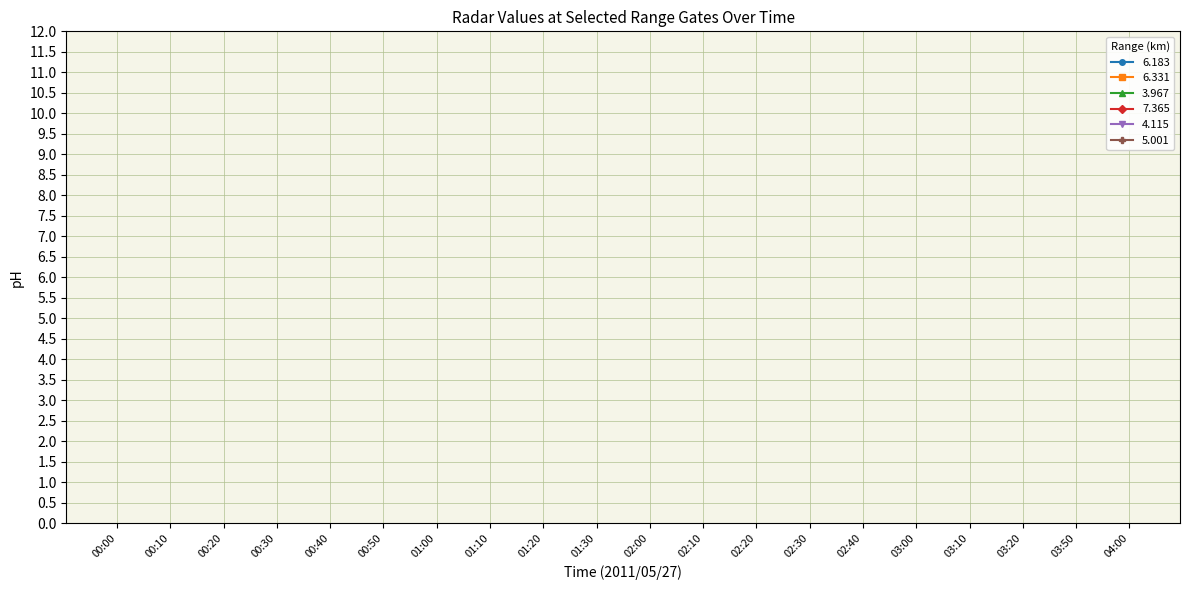

Is it true that 6.183 equals 103.0 at 03:20?

False